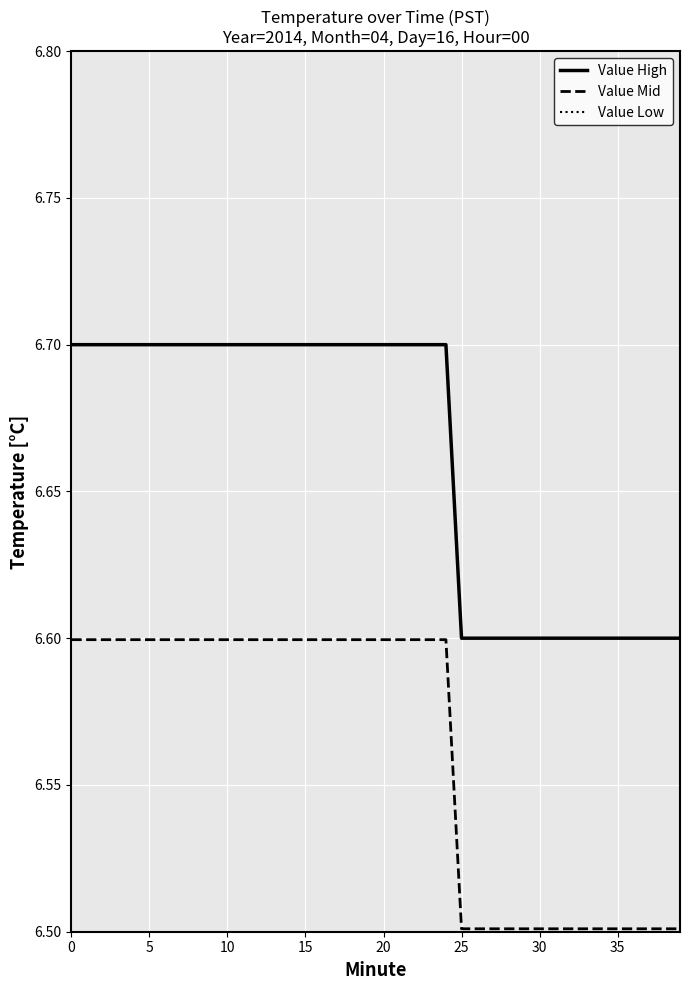

Reading left to right, what are all the values shown in this chart?

Value High: 6.7	6.7	6.7	6.7	6.7	6.7	6.7	6.7	6.7	6.7	6.7	6.7	6.7	6.7	6.7	6.7	6.7	6.7	6.7	6.7	6.7	6.7	6.7	6.7	6.7	6.6	6.6	6.6	6.6	6.6	6.6	6.6	6.6	6.6	6.6	6.6	6.6	6.6	6.6	6.6
Value Mid: 6.6	6.6	6.6	6.6	6.6	6.6	6.6	6.6	6.6	6.6	6.6	6.6	6.6	6.6	6.6	6.6	6.6	6.6	6.6	6.6	6.6	6.6	6.6	6.6	6.6	6.5	6.5	6.5	6.5	6.5	6.5	6.5	6.5	6.5	6.5	6.5	6.5	6.5	6.5	6.5
Value Low: 6.5	6.5	6.5	6.5	6.5	6.5	6.5	6.5	6.5	6.5	6.5	6.5	6.5	6.5	6.5	6.5	6.5	6.5	6.5	6.5	6.5	6.5	6.5	6.5	6.5	6.4	6.4	6.4	6.4	6.4	6.4	6.4	6.4	6.4	6.4	6.4	6.4	6.4	6.4	6.4